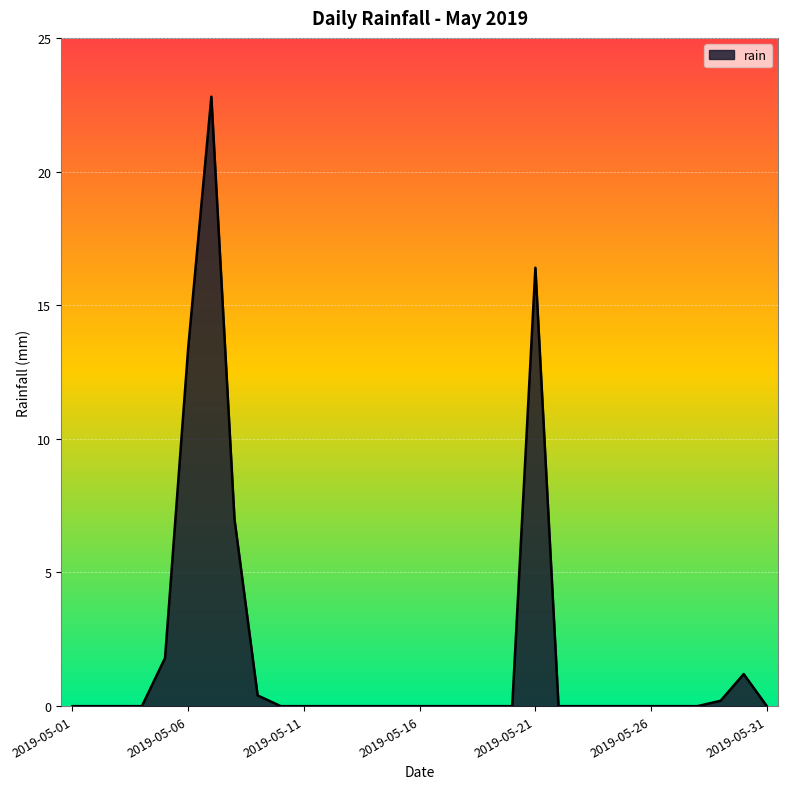

What is the difference between the maximum and minimum values?

22.8